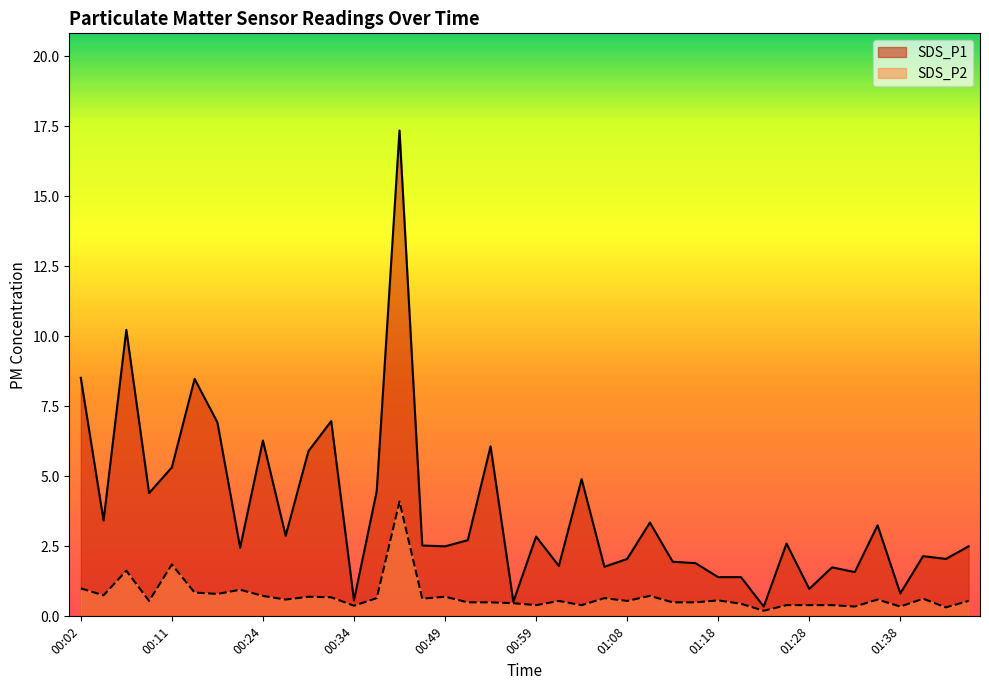

Which category has the highest value across all series?

00:39